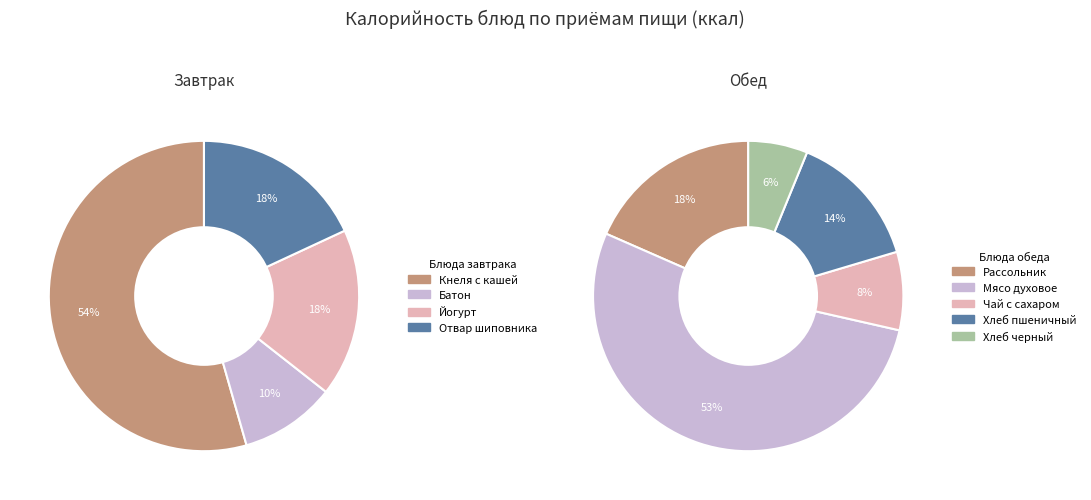

To the nearest percent, what is the combined percentage of Завтрак and Обед?

100%